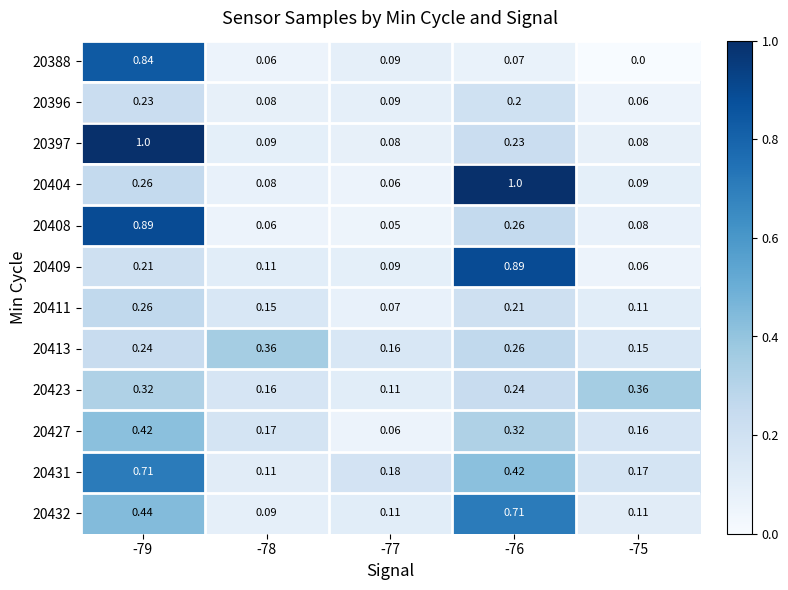

Is the value of 20396 at -79 greater than the value of 20397 at -75?

Yes